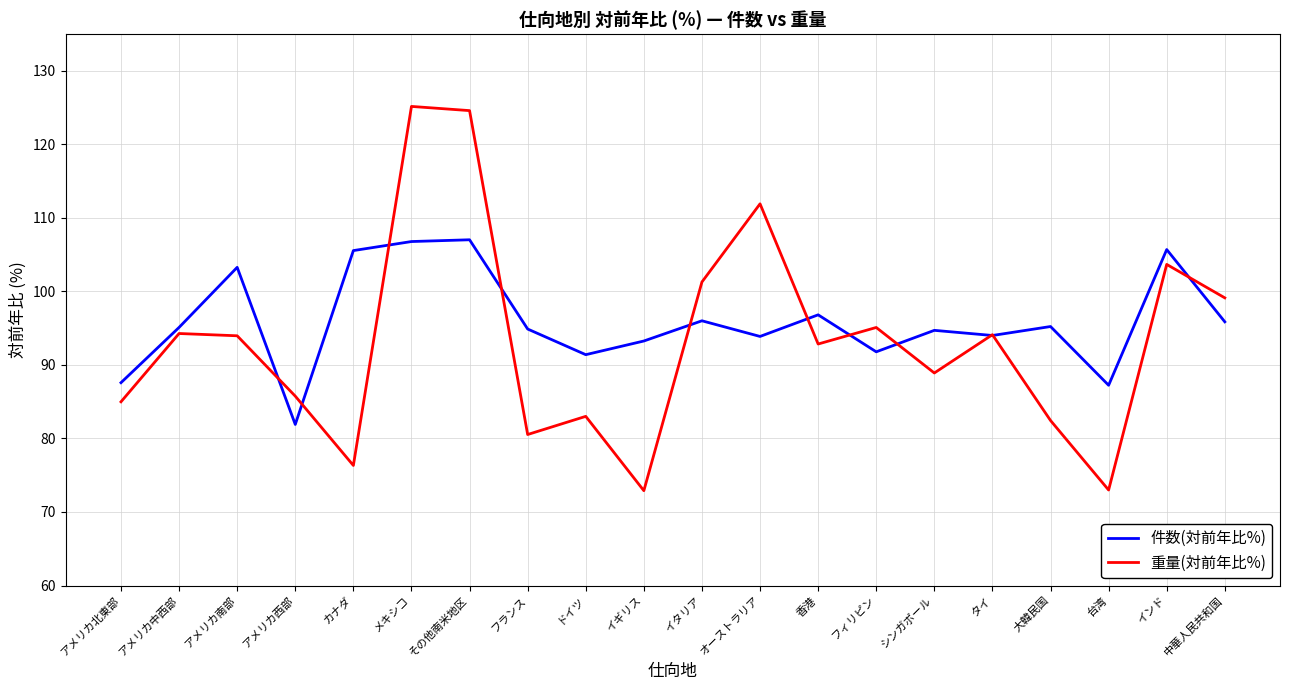

What is the average value of the 重量(対前年比%) series?

93.2